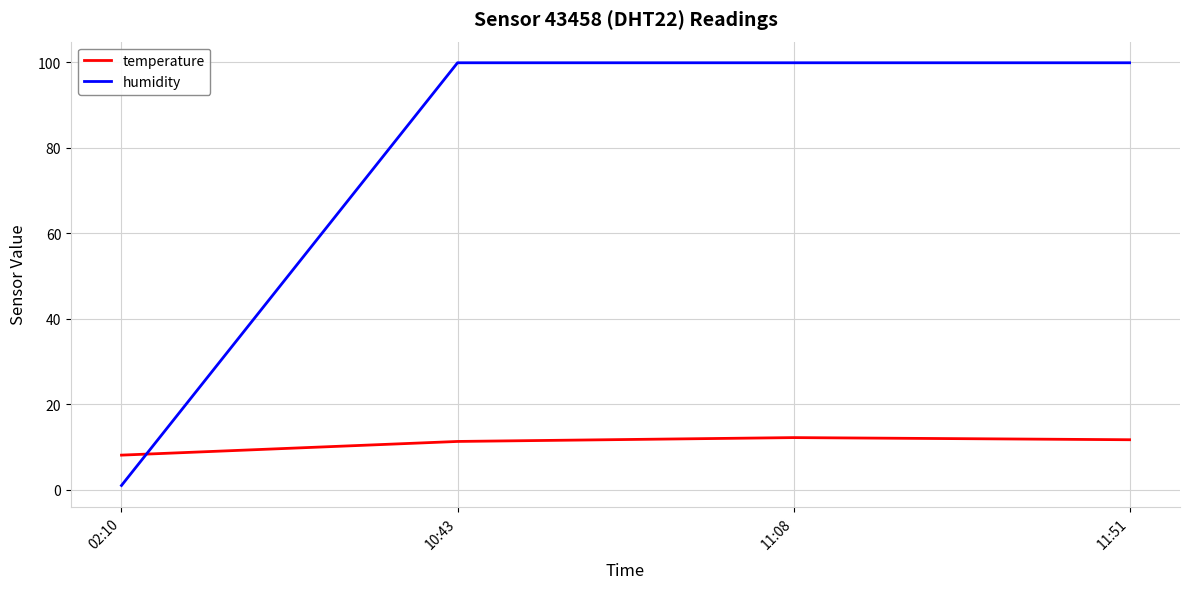

Which series has the largest total across all categories?

humidity